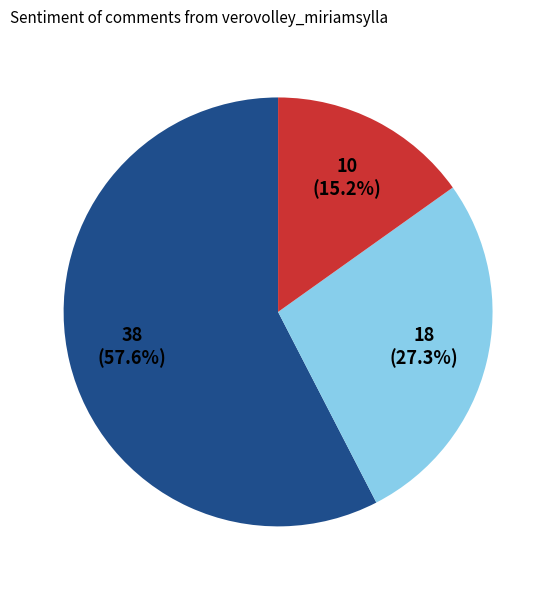

Does any single category account for the majority?

Yes